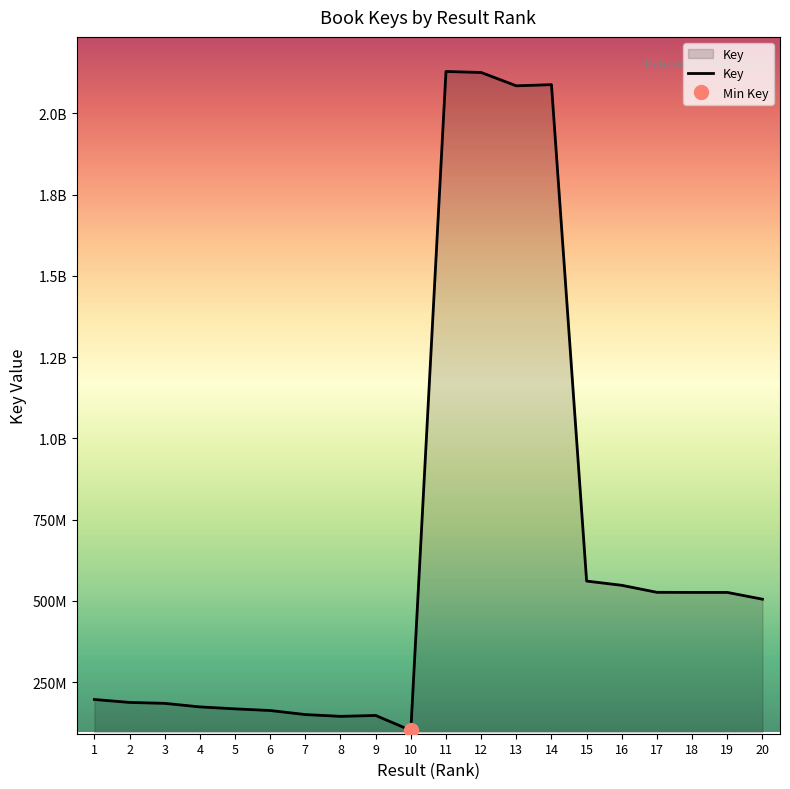

True or false: the data shows 79979064 at 9.

False